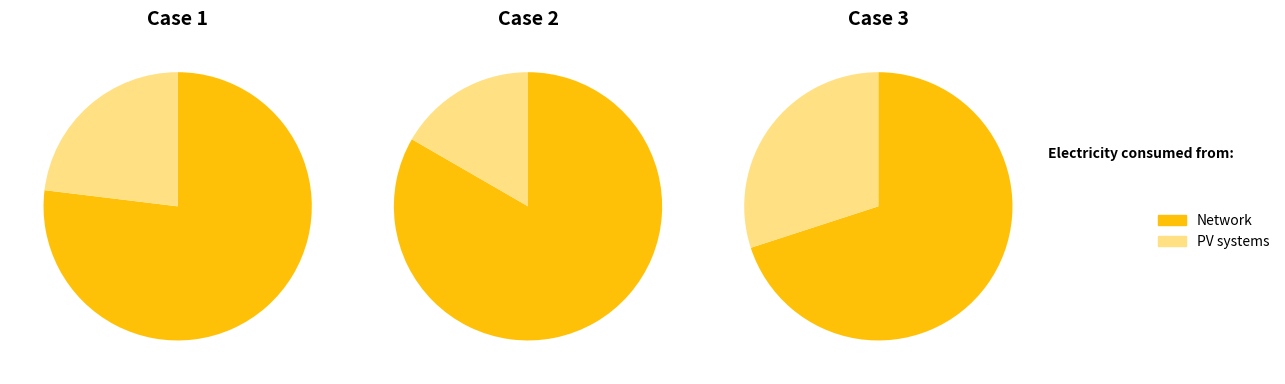

Is it true that 7 is 12% of the pie?

True